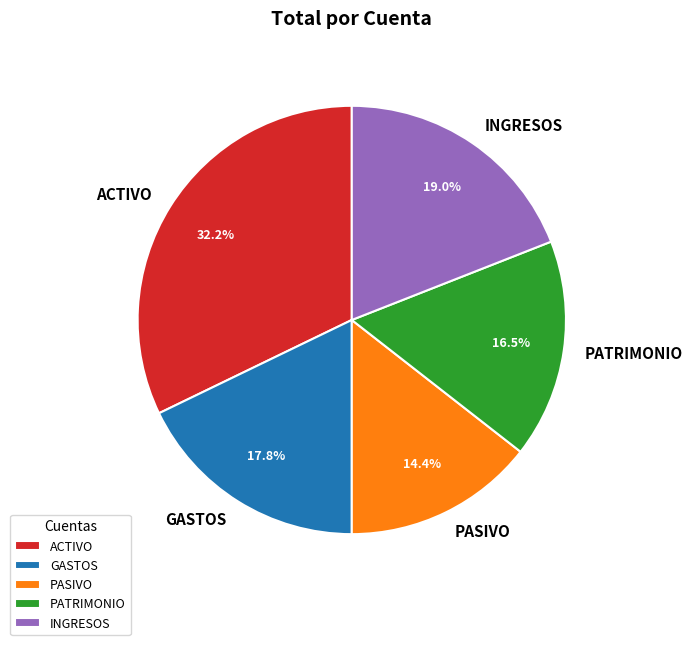

Is there any slice that represents more than half of the pie?

No